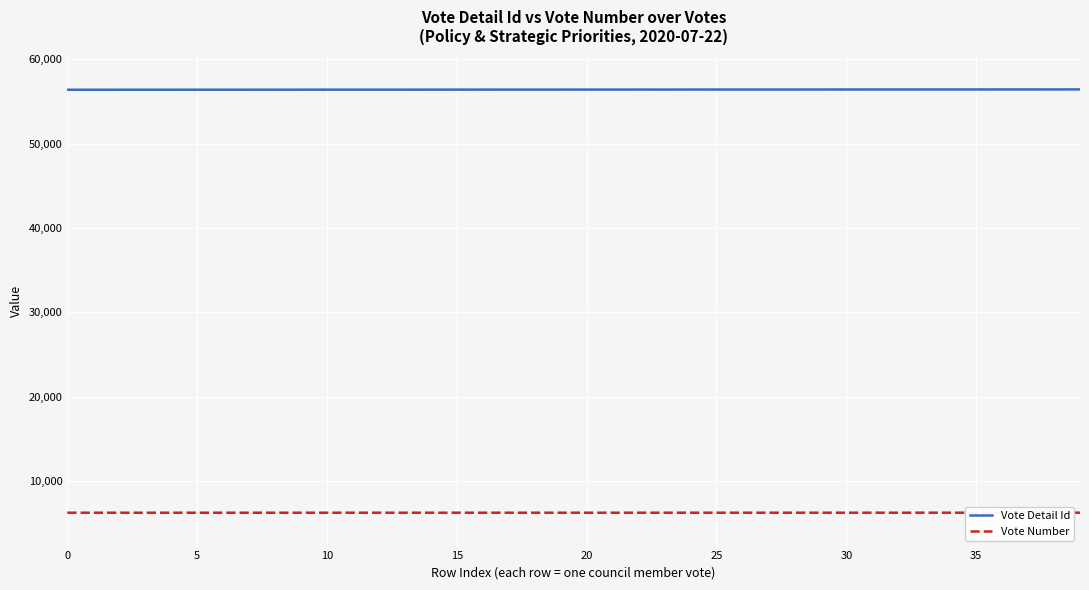

How many values in the Vote Detail Id series exceed 56407?

19